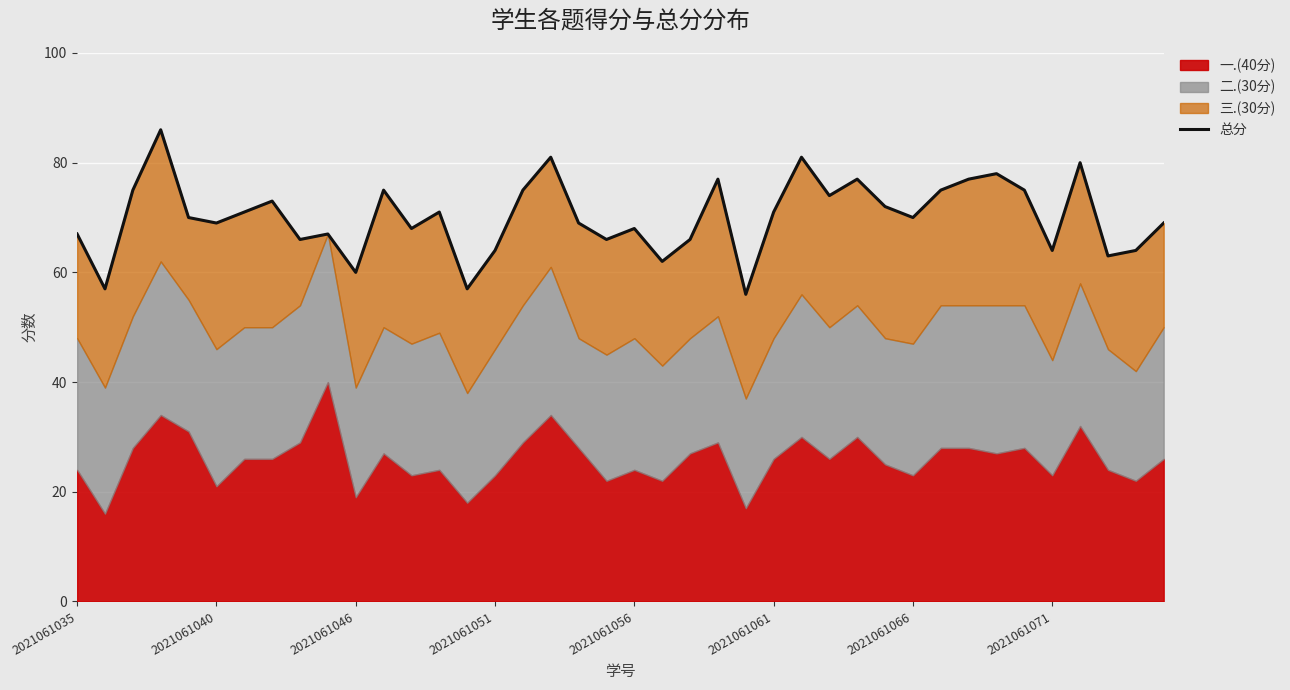

What is the sum of the values at 19 and 21?

128